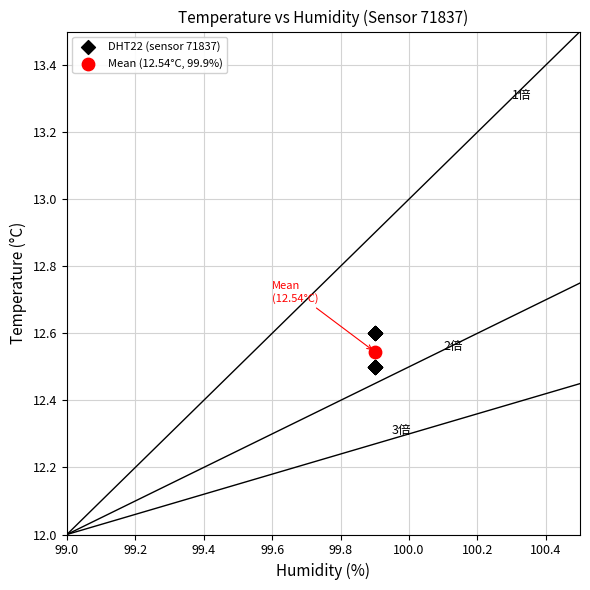

What are all the series names shown in the legend?

DHT22 (sensor 71837), Mean (12.54°C, 99.9%)